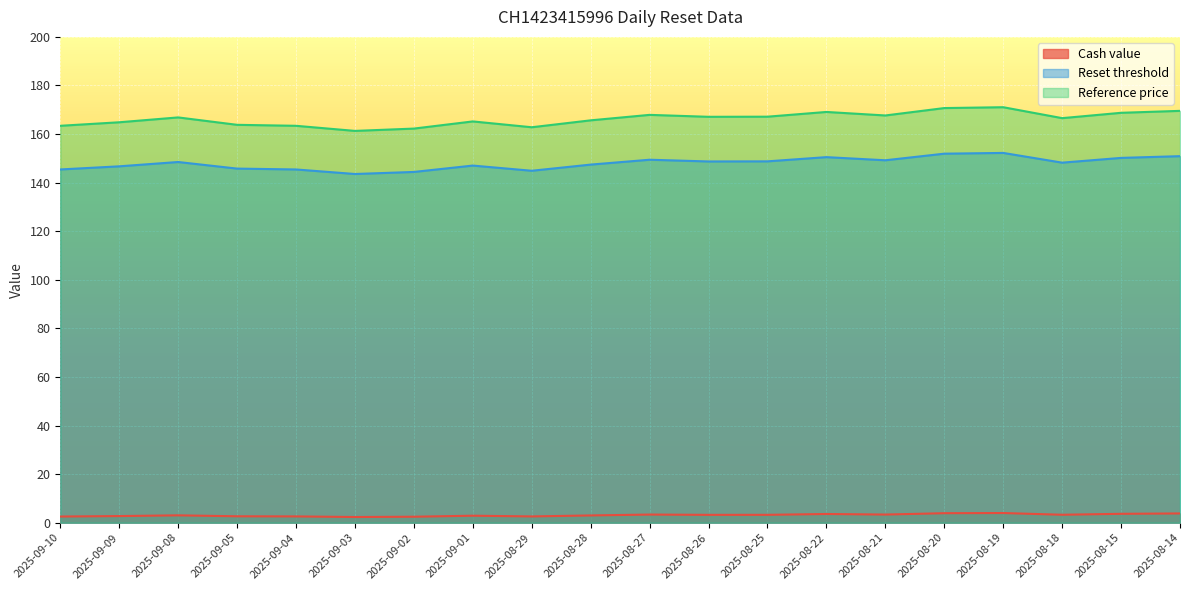

Between 2025-09-08 and 2025-08-18, which series saw the biggest shift?

Reference price